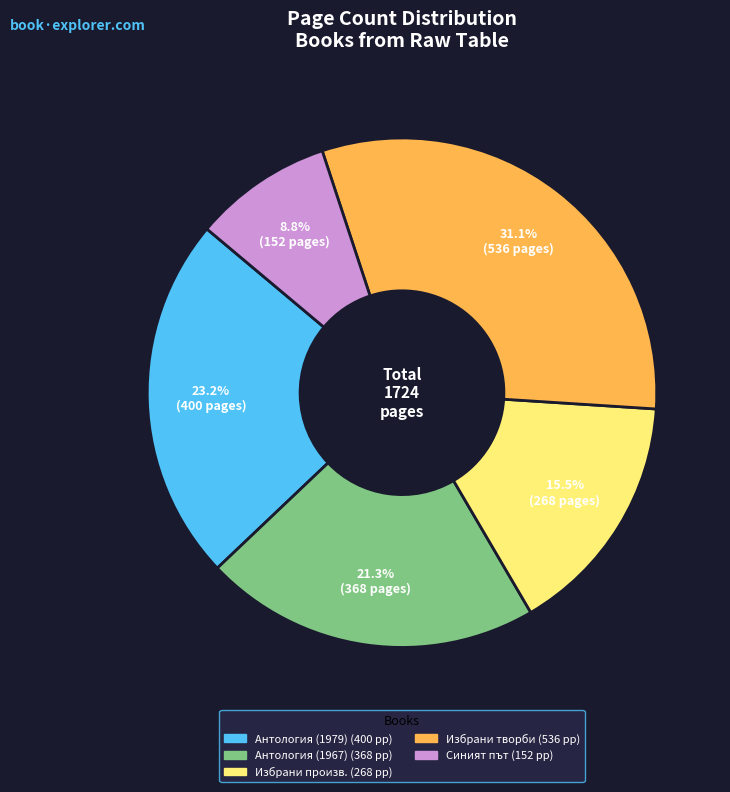

Is there any slice that represents more than half of the pie?

No